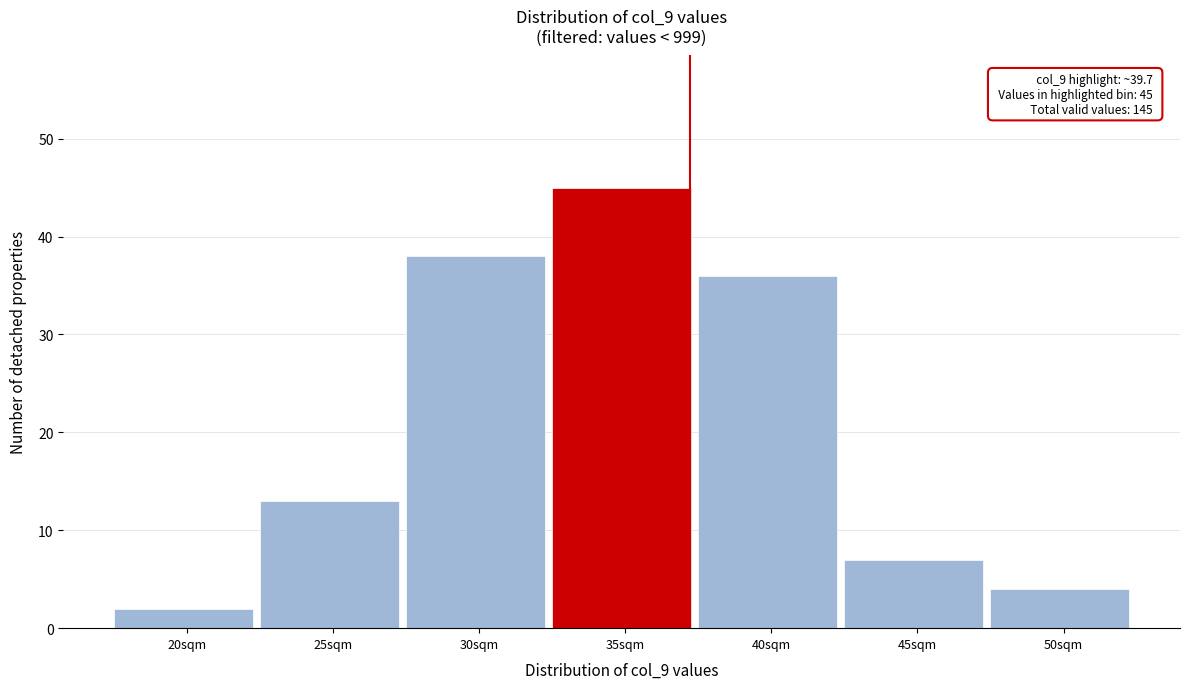

Reading right to left, transcribe all the data shown in this chart.

50sqm=4	45sqm=7	40sqm=36	35sqm=45	30sqm=38	25sqm=13	20sqm=2